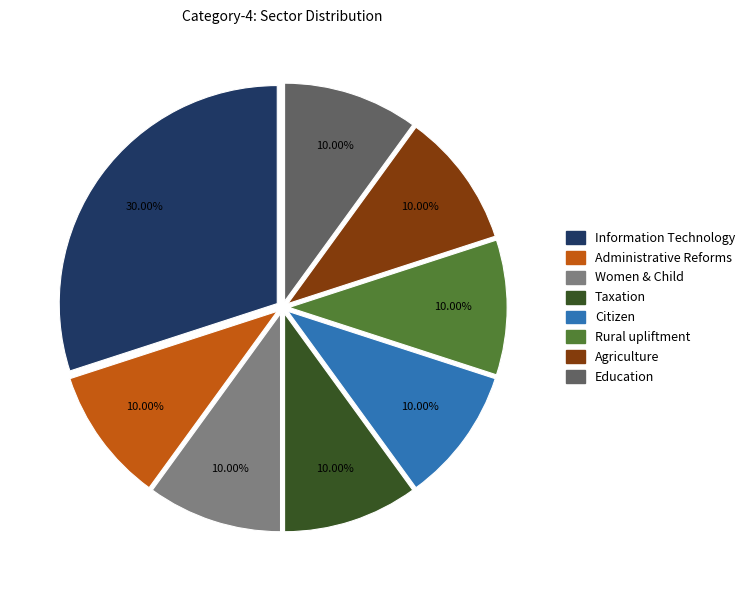

Is Agriculture the majority of the pie?

No